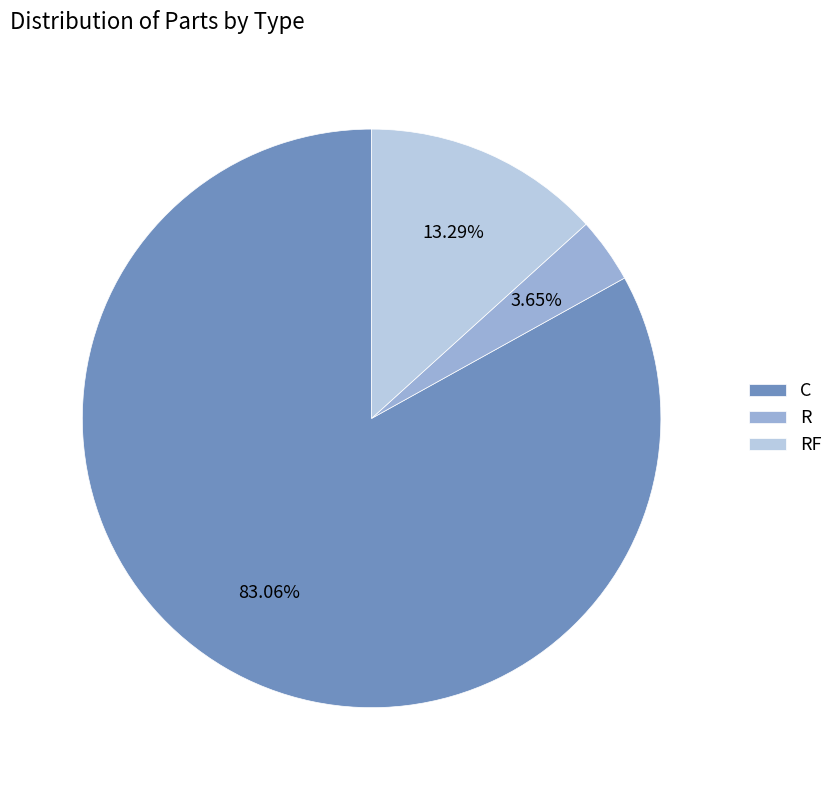

What is the smallest slice in the pie chart?

R